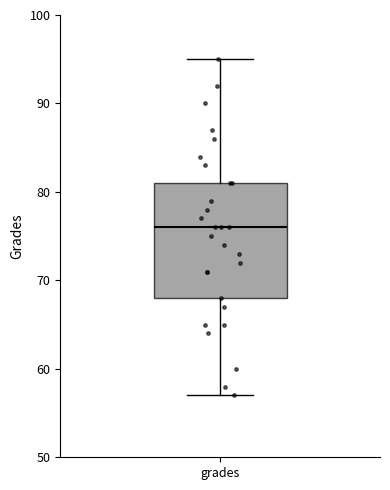

Read this box plot against the y-axis: the position of the median line, the range covered by the box, and the ends of both whiskers. The values are not printed on the chart, so give them approximately, as read against the axis.

median 76, box 68 to 81, whiskers 57 to 95